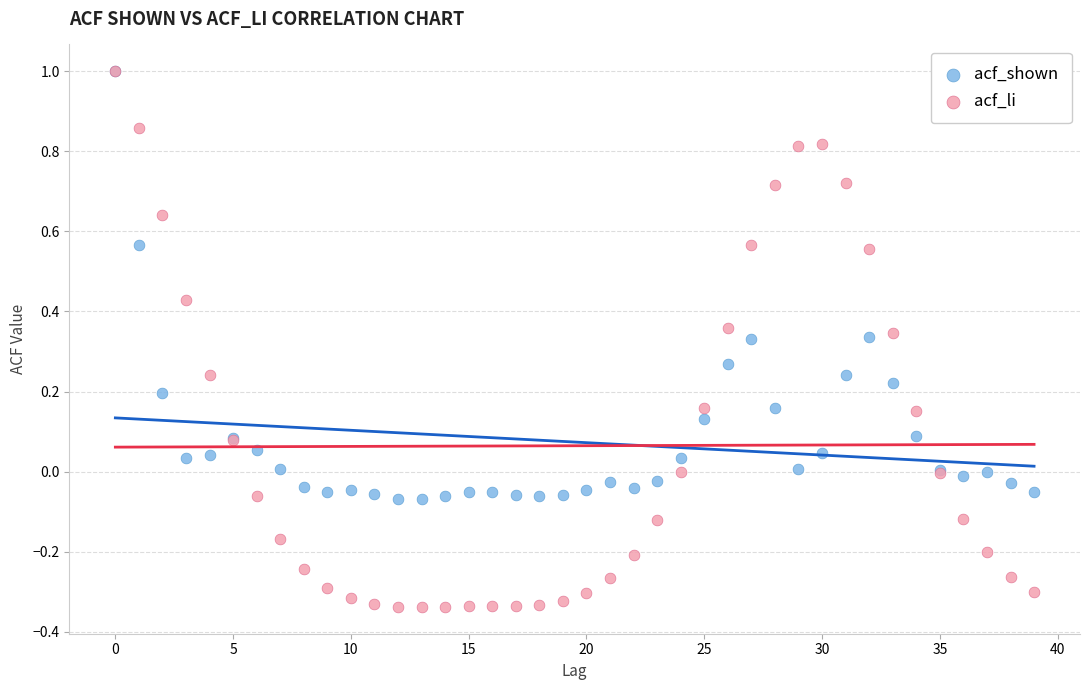

What are all the series names shown in the legend?

acf_shown, acf_li